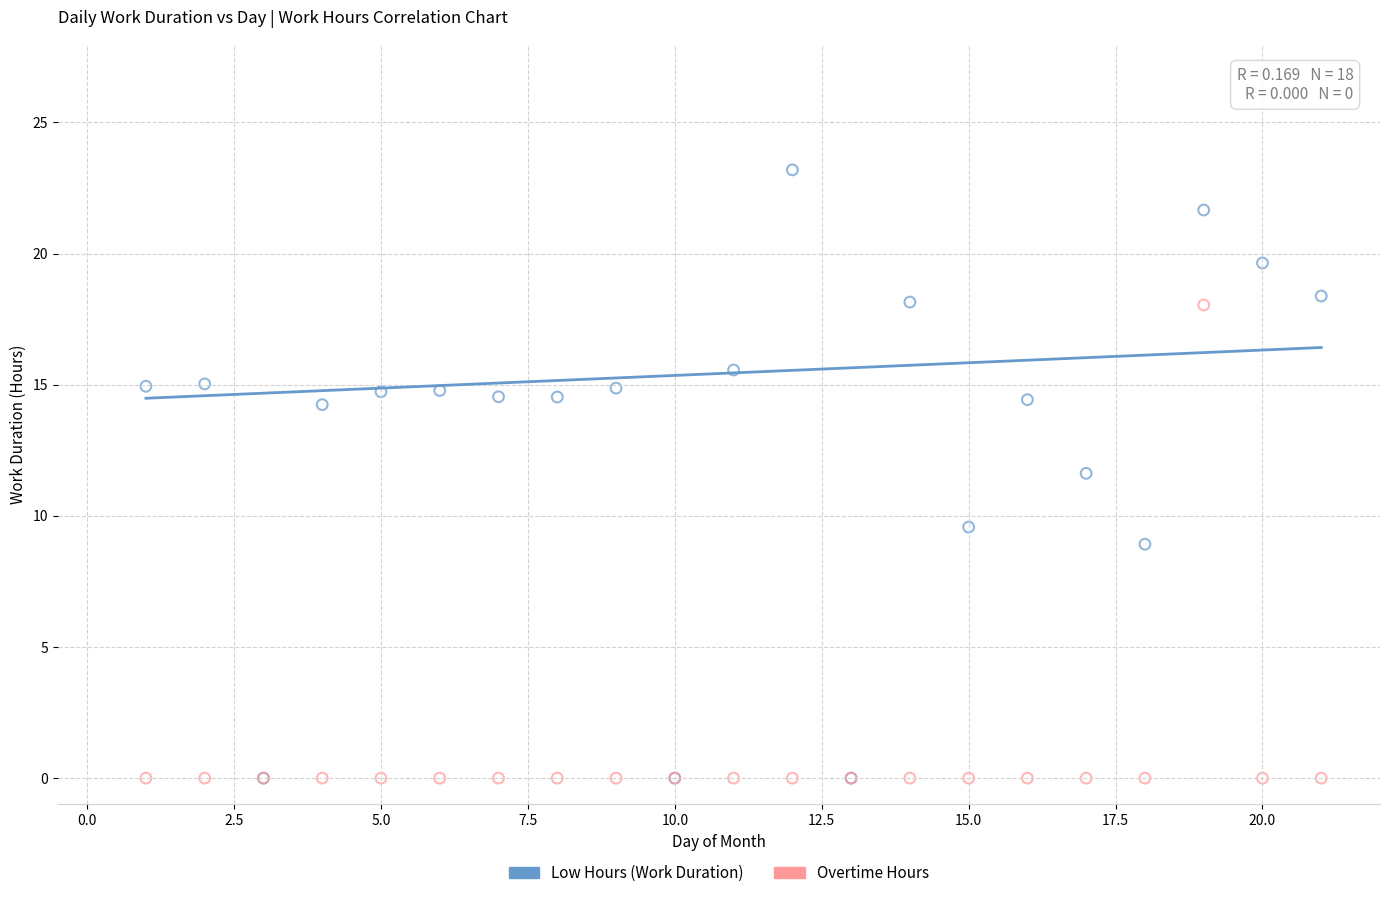

Across all series, what Y value is closest to 11?

11.6